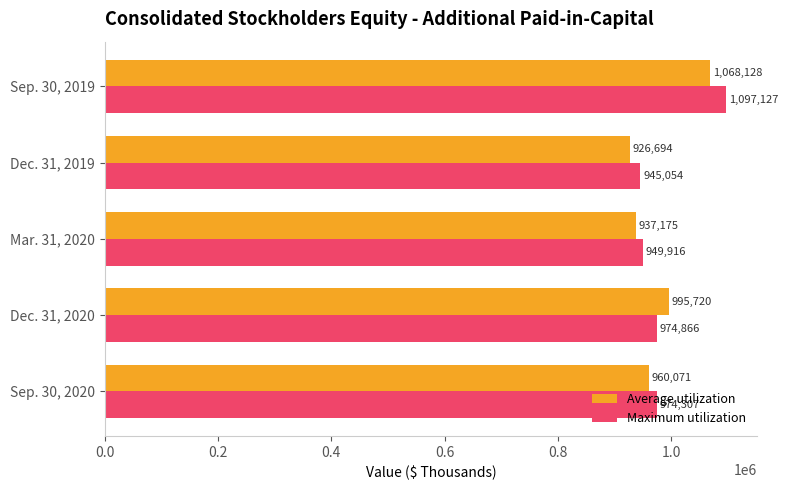

Which series has the largest range (max minus min)?

Maximum utilization